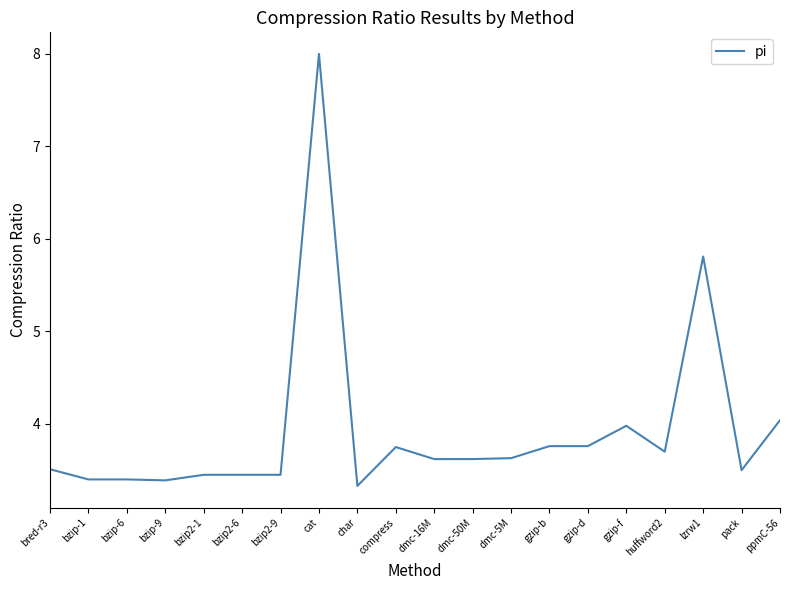

How many lines are shown in the chart?

1